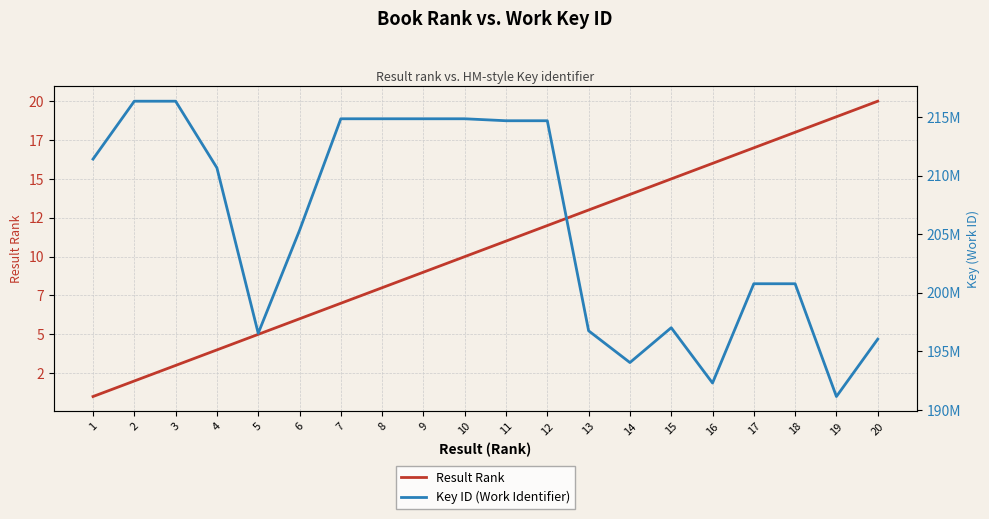

Reading right to left, transcribe all the data shown in this chart.

Result Rank: 20	19	18	17	16	15	14	13	12	11	10	9	8	7	6	5	4	3	2	1
Key ID (Work Identifier): 196051708	191155411	200778680	200780084	192308658	197026954	194054794	196764481	214687955	214688035	214855755	214855123	214855796	214855334	205327818	196552743	210667740	216354623	216354481	211414901